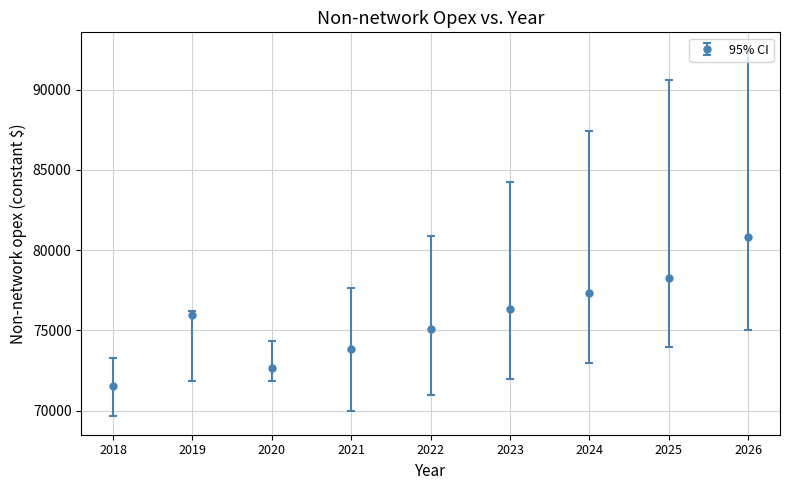

The value at 2024 is 20709.3. True or false?

False